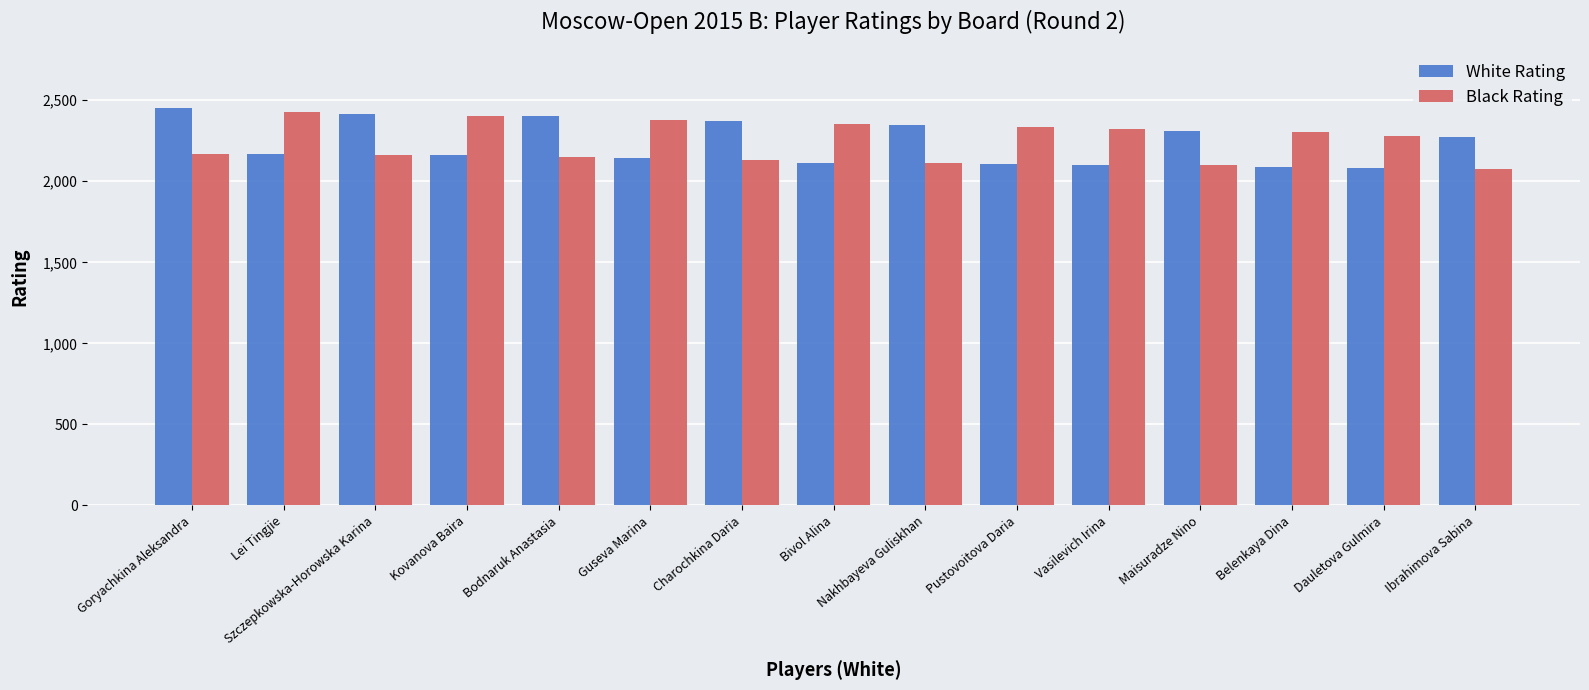

What is the maximum value shown in the chart?

2451